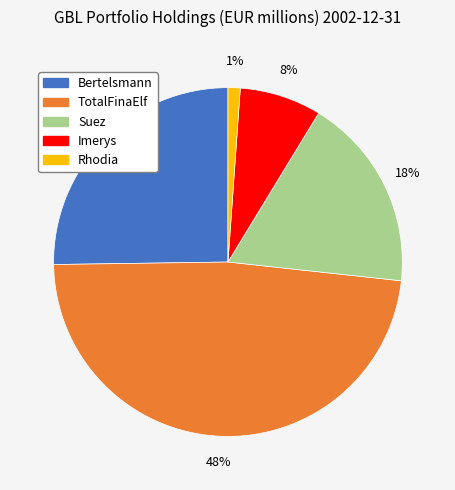

Which slice is the largest?

TotalFinaElf